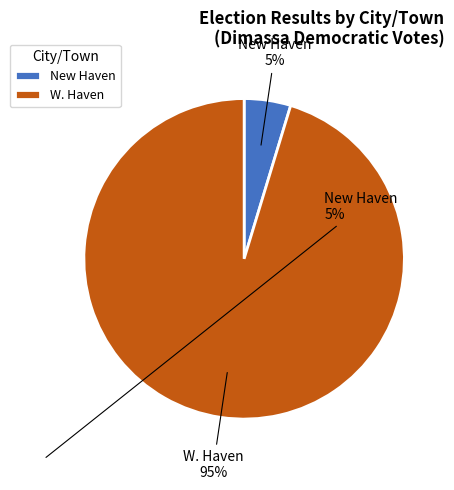

Rank the categories by value from lowest to highest.

New Haven, W. Haven